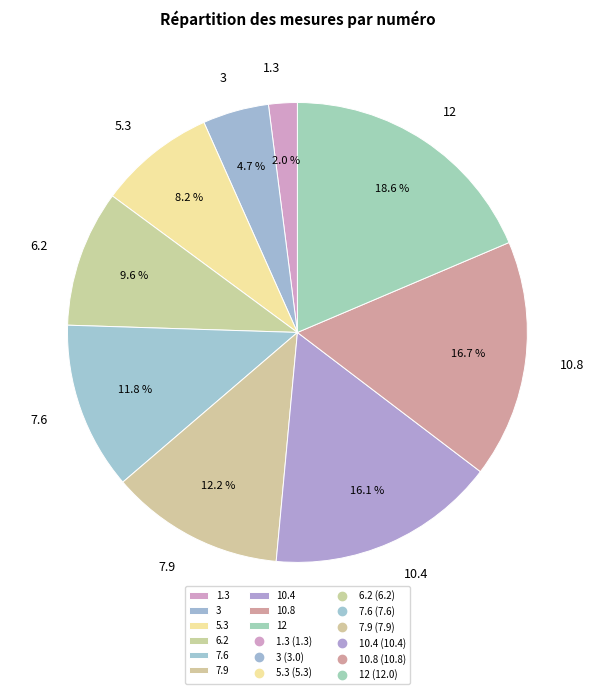

What portion of the pie excludes 12?

81.4%